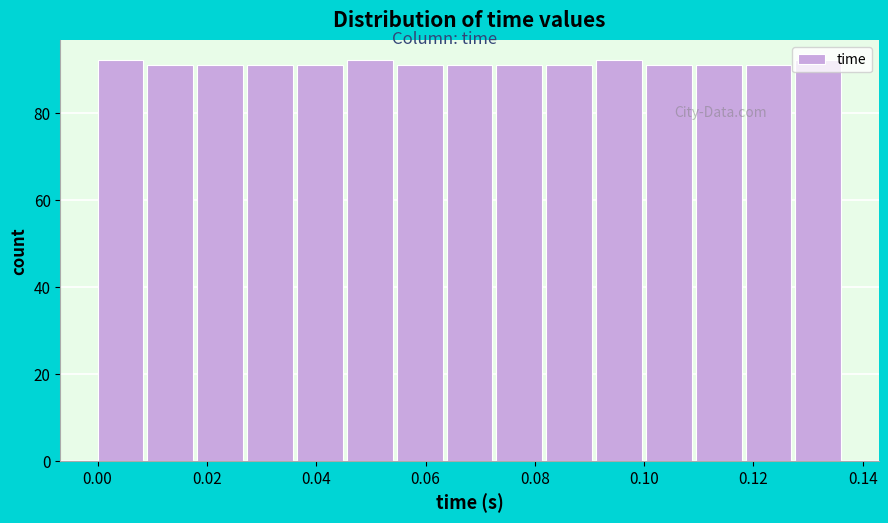

Reading left to right, list every bar in this chart as the range it spans on the x-axis followed by its height. Neither the bar edges nor the heights are printed on the chart, so give them approximately, as read against the axes.

0.000 to 0.010: 92
0.010 to 0.018: 92
0.018 to 0.028: 92
0.028 to 0.036: 92
0.036 to 0.046: 92
0.046 to 0.054: 92
0.054 to 0.064: 92
0.064 to 0.072: 92
0.072 to 0.082: 92
0.082 to 0.092: 92
0.092 to 0.100: 92
0.100 to 0.110: 92
0.110 to 0.118: 92
0.118 to 0.128: 92
0.128 to 0.136: 92